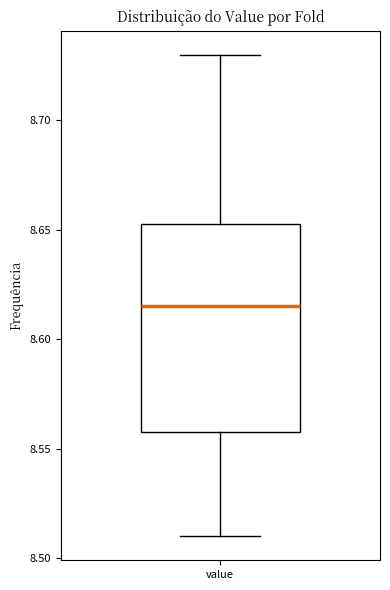

Read this box plot against the y-axis: the position of the median line, the range covered by the box, and the ends of both whiskers. The values are not printed on the chart, so give them approximately, as read against the axis.

median 8.615, box 8.560 to 8.655, whiskers 8.510 to 8.730